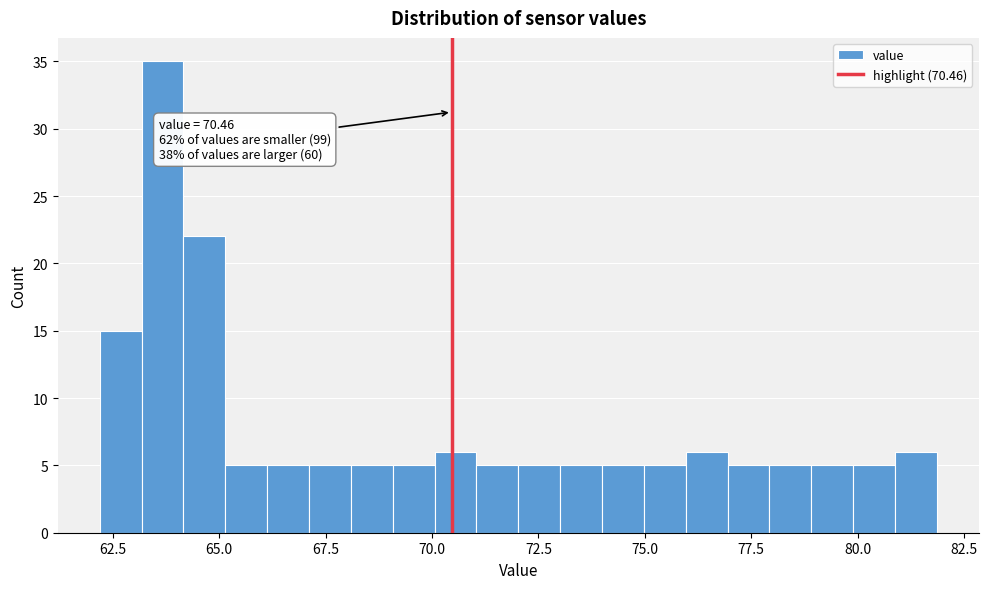

Read against the x-axis, roughly where is the centre of the tallest bar?

63.5